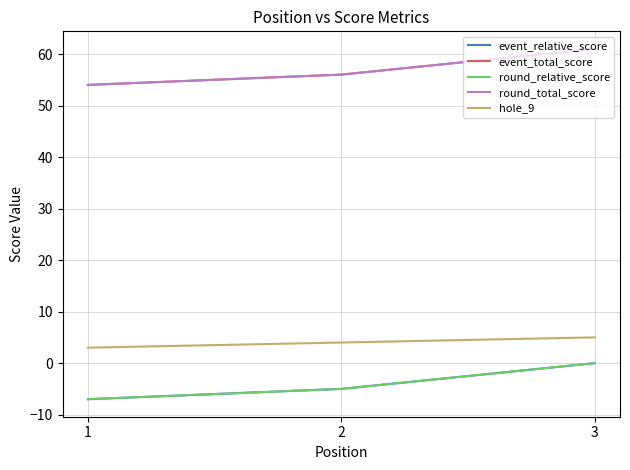

Is the value of hole_9 at 3 greater than the value of event_total_score at 2?

No